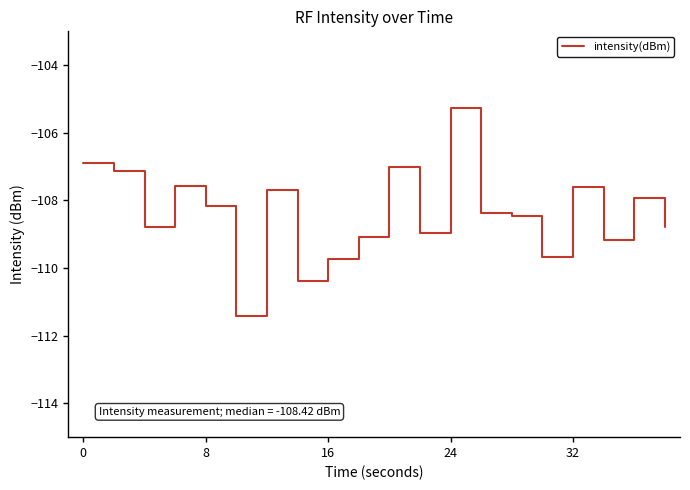

What is the difference between the maximum and minimum values?

6.2